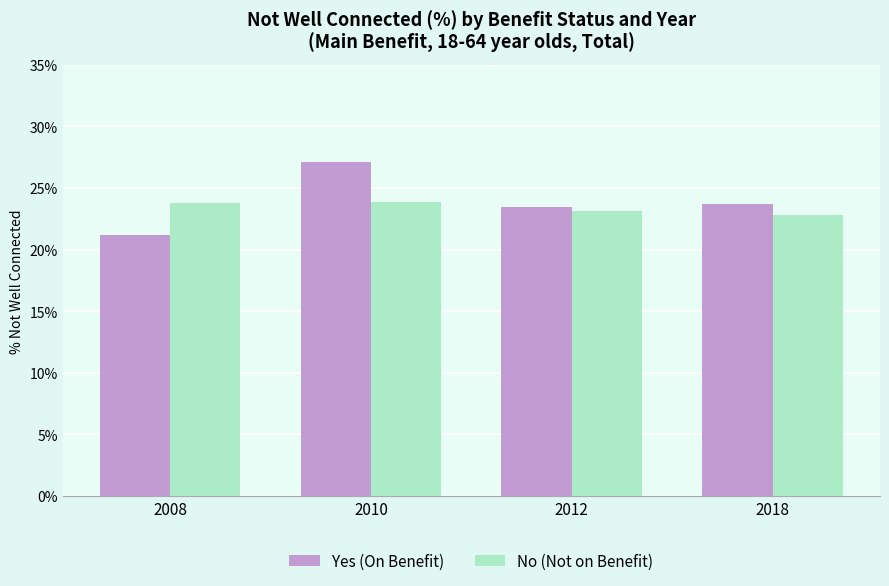

What are all the series names shown in the legend?

Yes (On Benefit), No (Not on Benefit)